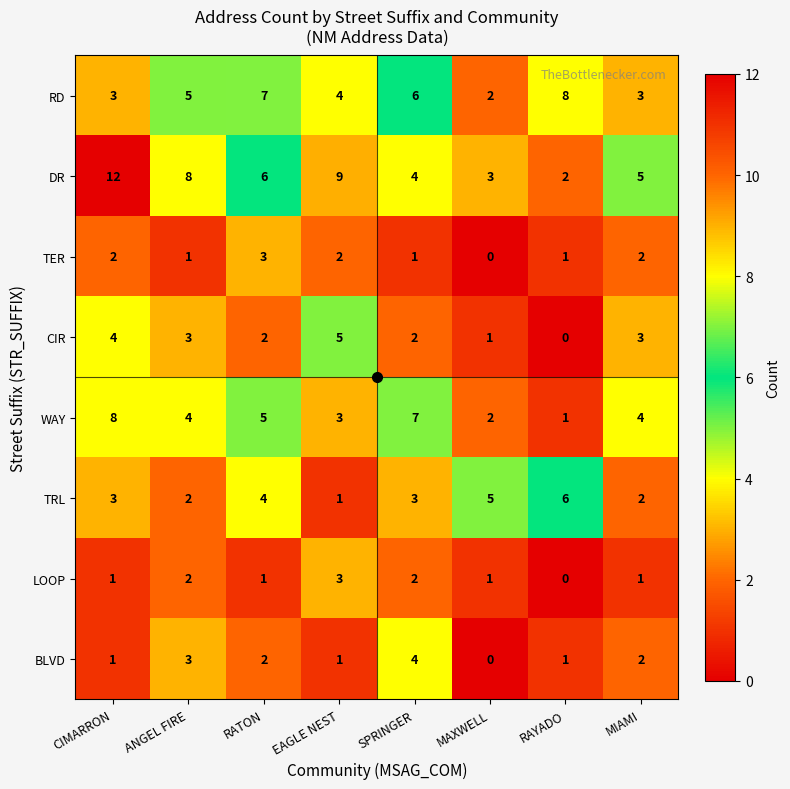

Which series has the largest total across all categories?

DR